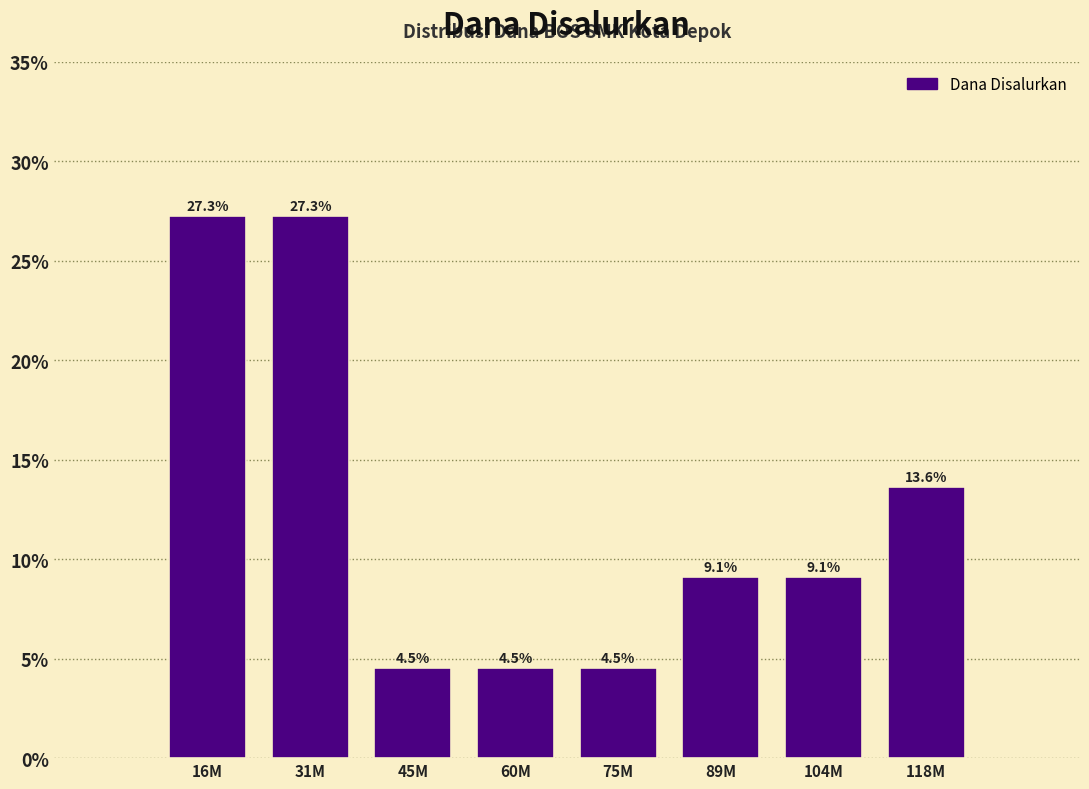

Reading right to left, extract all data points from this chart.

118M=13.6	104M=9.1	89M=9.1	75M=4.5	60M=4.5	45M=4.5	31M=27.3	16M=27.3